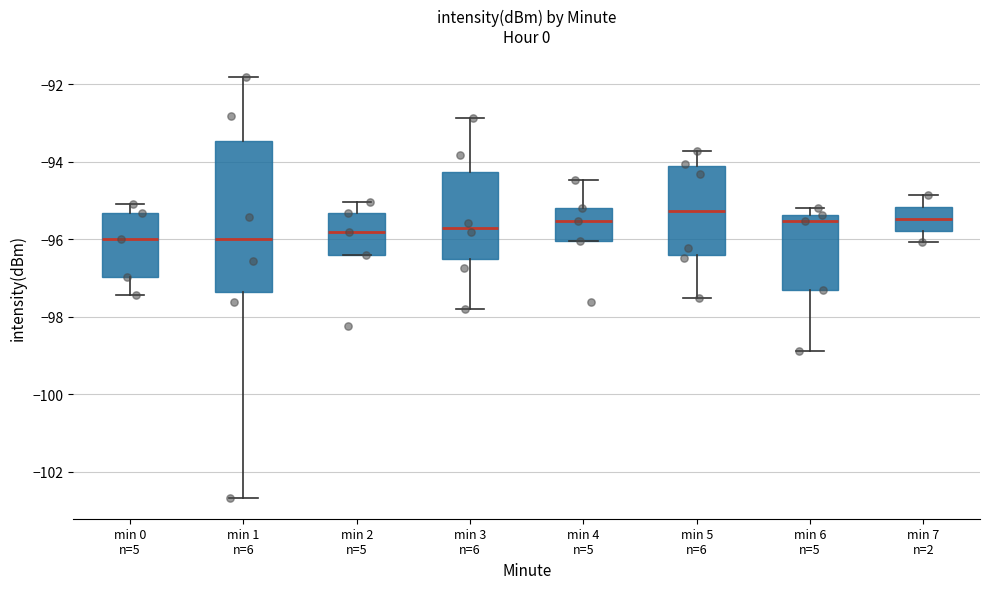

Reading left to right, transcribe this box plot: for each box, give where its median line is, the range the box spans, and where its two whiskers end, as read against the y-axis. The values are not printed on the chart, so give them approximately, as read against the axis.

min 0 n=5: median -96.0, box -97.0 to -95.4, whiskers -97.4 to -95.0
min 1 n=6: median -96.0, box -97.4 to -93.4, whiskers -102.6 to -91.8
min 2 n=5: median -95.8, box -96.4 to -95.4, whiskers -96.4 to -95.0
min 3 n=6: median -95.6, box -96.6 to -94.2, whiskers -97.8 to -92.8
min 4 n=5: median -95.6, box -96.0 to -95.2, whiskers -96.0 to -94.4
min 5 n=6: median -95.2, box -96.4 to -94.2, whiskers -97.6 to -93.8
min 6 n=5: median -95.6, box -97.2 to -95.4, whiskers -98.8 to -95.2
min 7 n=2: median -95.4, box -95.8 to -95.2, whiskers -96.0 to -94.8